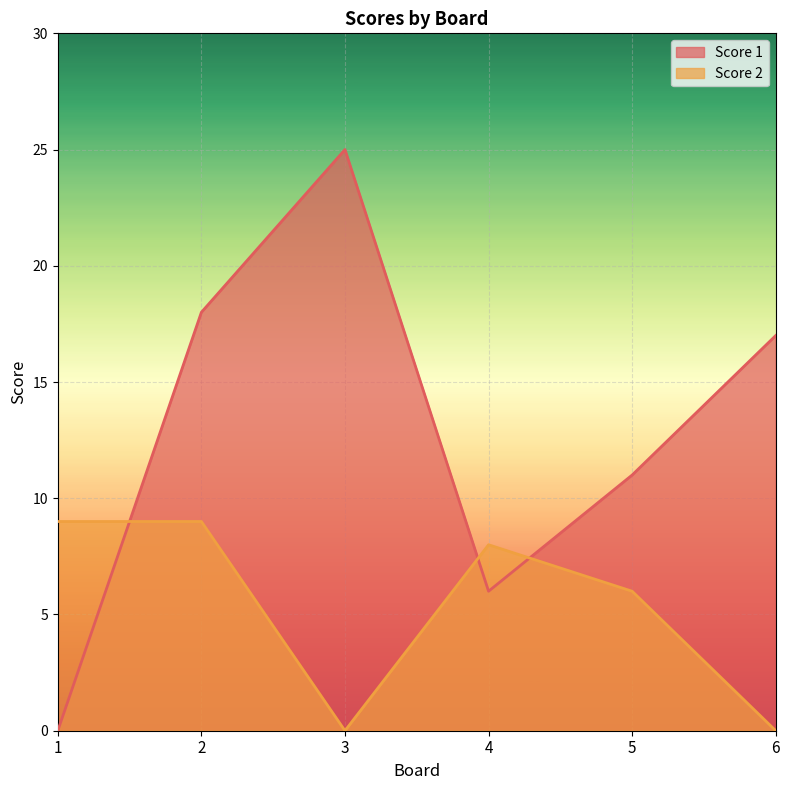

Which has a higher value, 2 or 3?

3